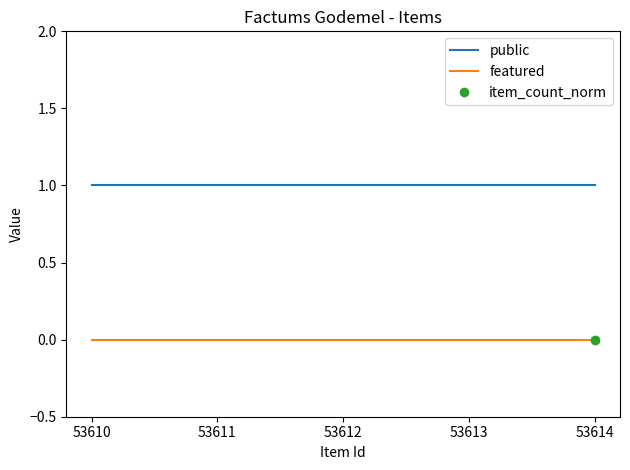

What is the value of the public point at the 5th from the left?

1